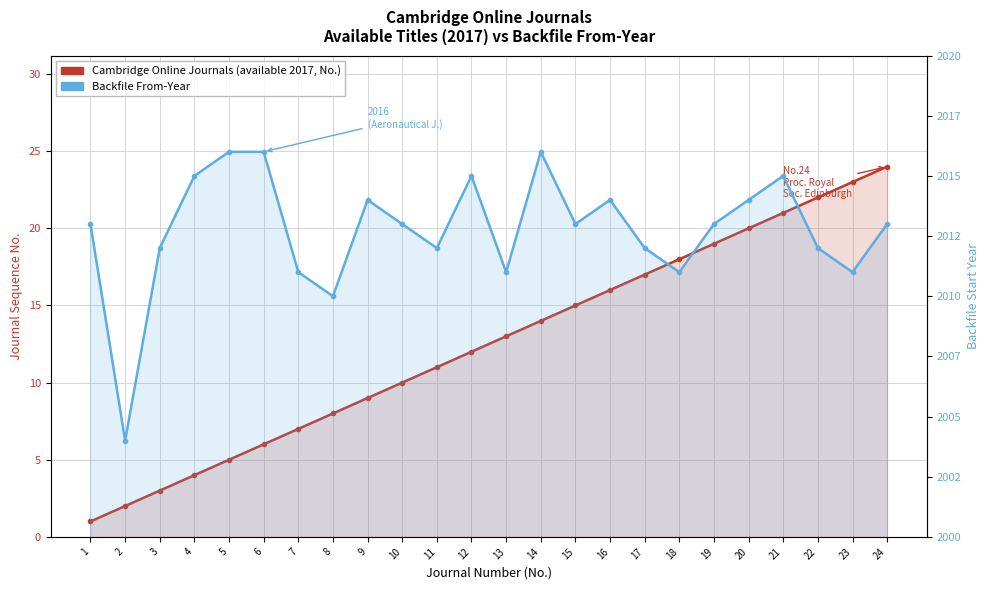

What is the value of the Backfile From-Year point at the 8th from the left?

2010